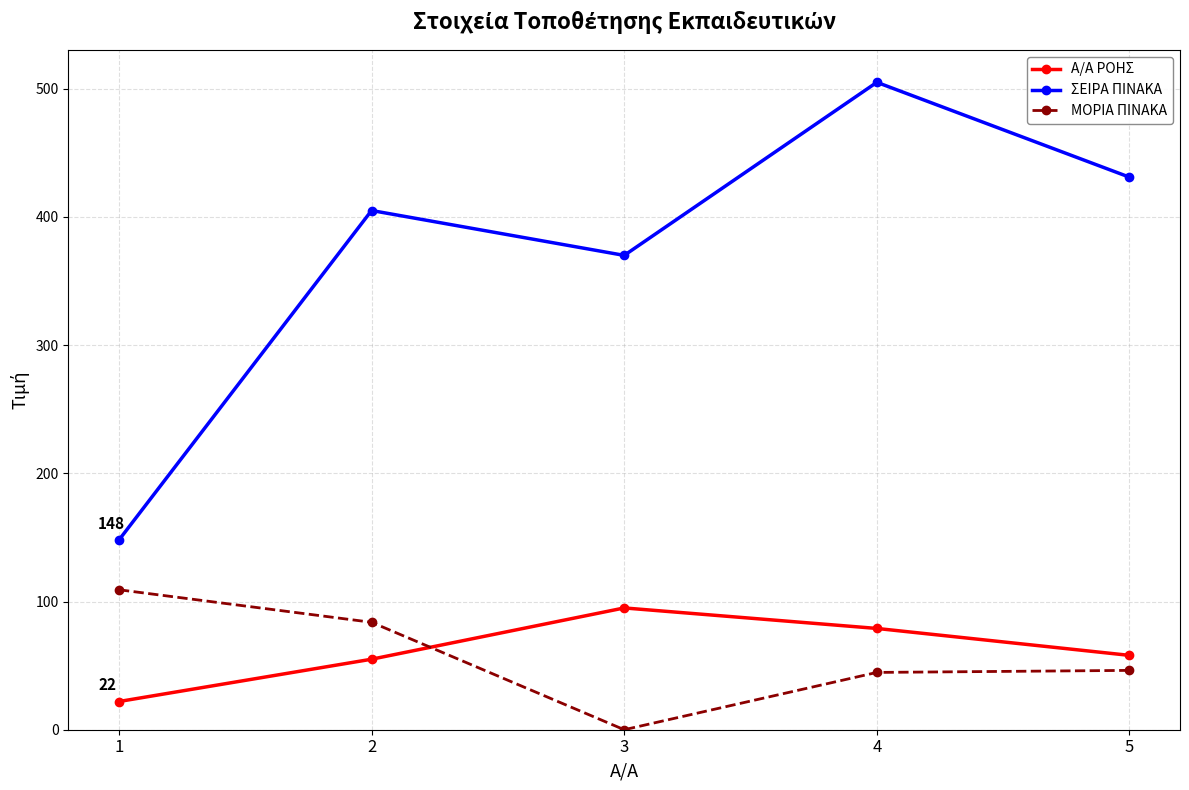

How many lines are shown in the chart?

3